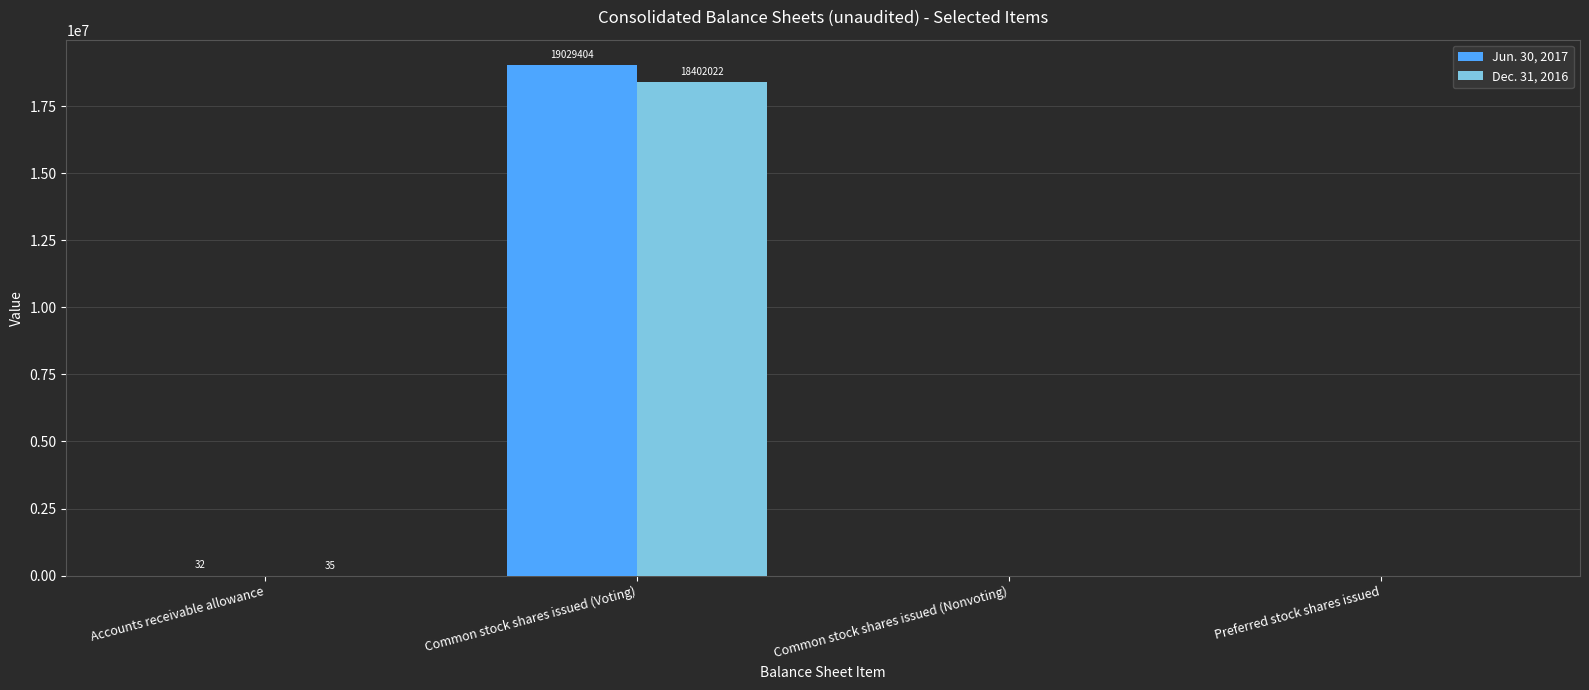

What is the sum of the Dec. 31, 2016 values at Common stock shares issued (Voting) and Accounts receivable allowance?

18402057